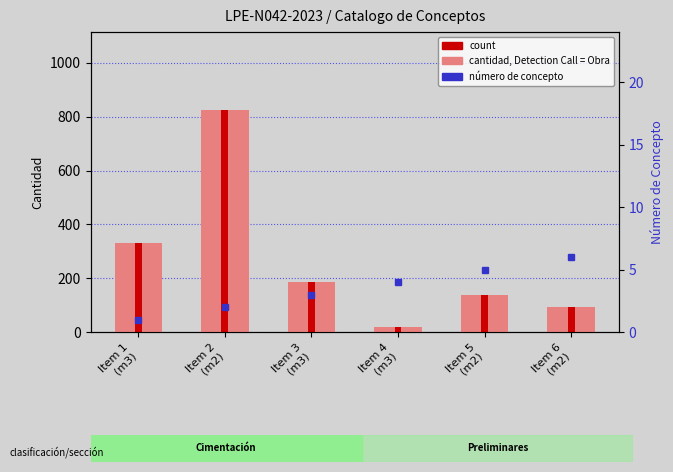

Rank the categories by número de concepto value from lowest to highest.

Item 1
(m3), Item 2
(m2), Item 3
(m3), Item 4
(m3), Item 5
(m2), Item 6
(m2)